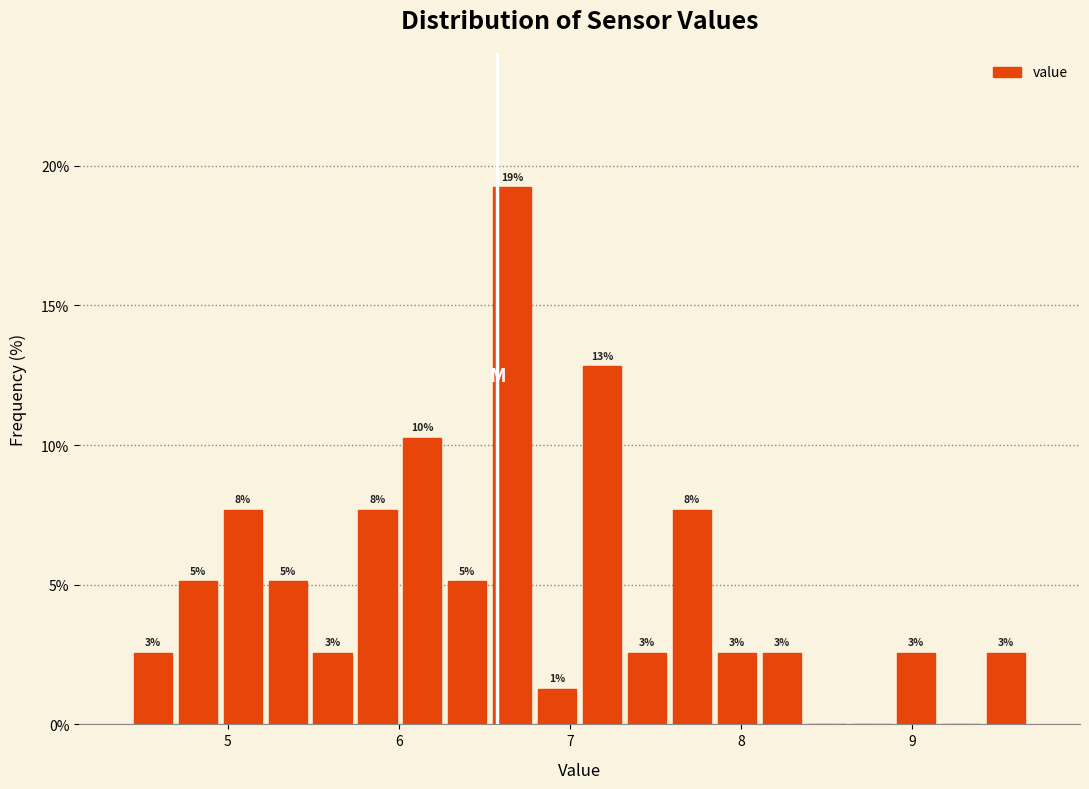

Around what value on the x-axis is the tallest bar? Give the approximate position of its centre, as read against the axis.

6.7